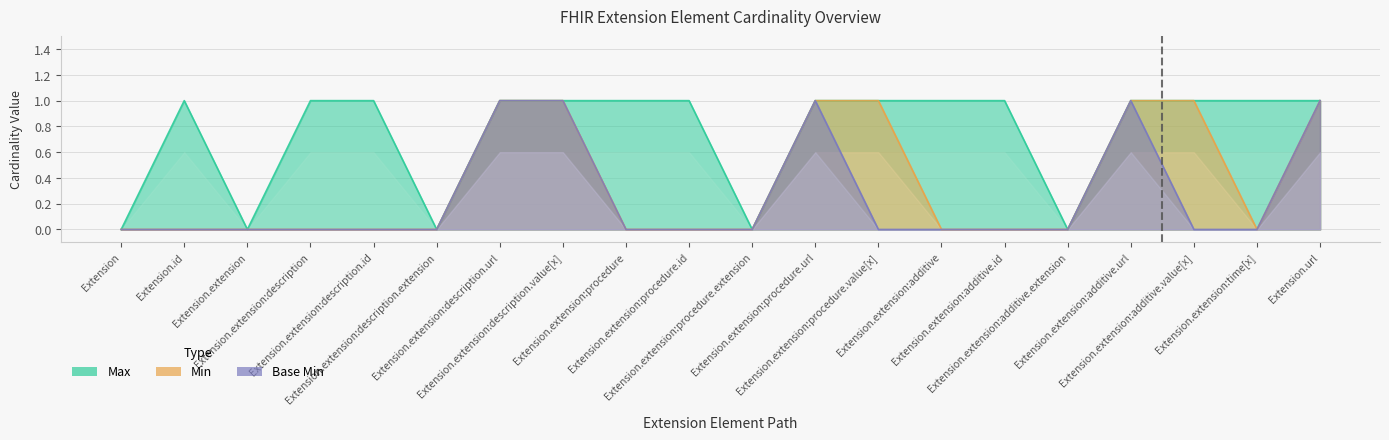

Between Extension.extension:description.url and Extension.extension:procedure.id, which series saw the biggest shift?

Base Min